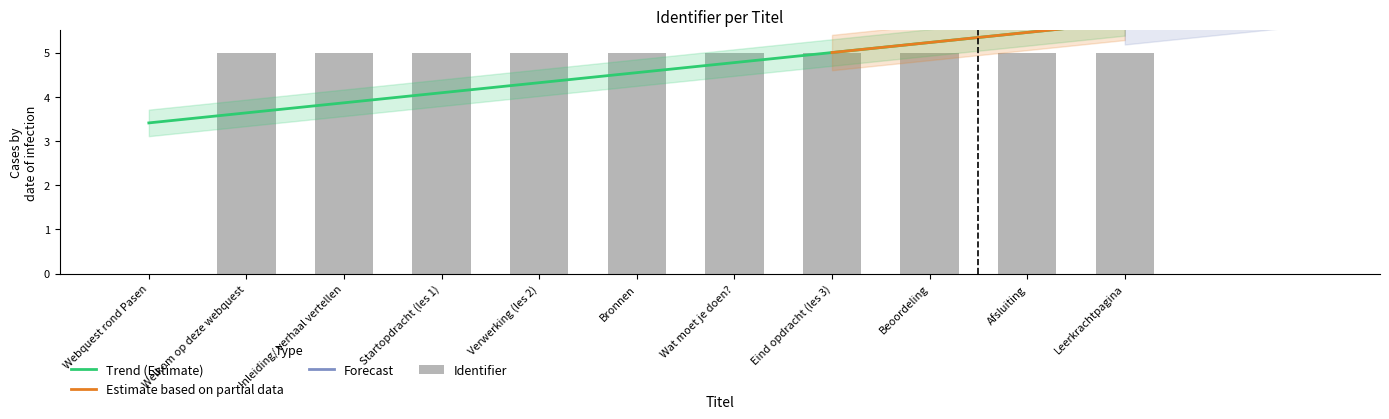

List the labels in order of value, largest first.

Leerkrachtpagina, Afsluiting, Eind opdracht (les 3), Startopdracht (les 1), Inleiding/ verhaal vertellen, Beoordeling, Wat moet je doen?, Bronnen, Verwerking (les 2), Welkom op deze webquest, Webquest rond Pasen